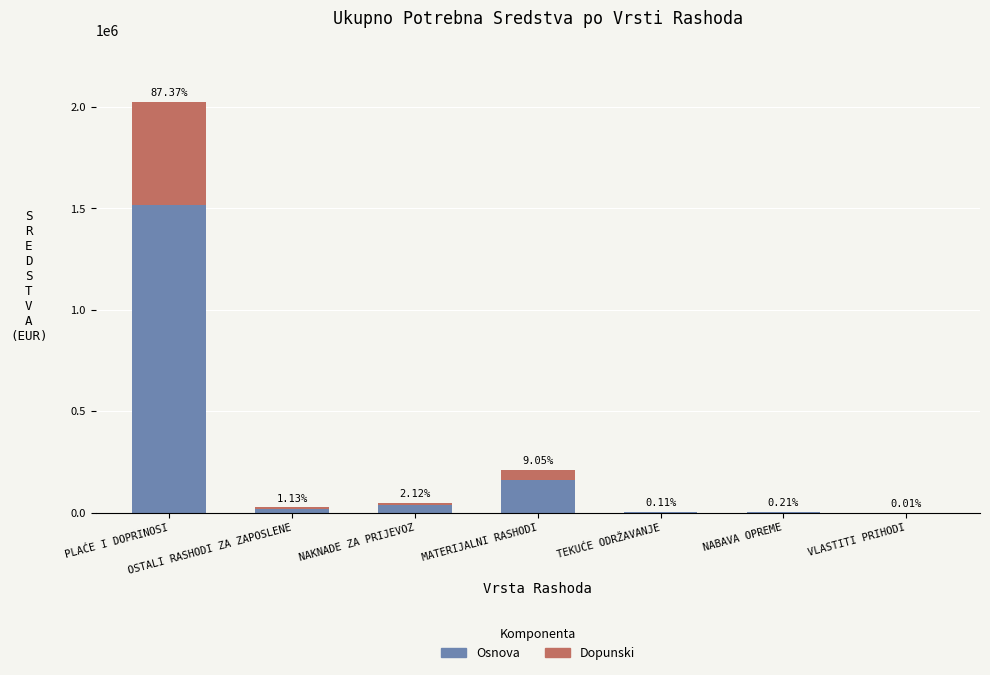

Rank the series by their maximum value, from highest to lowest.

Osnova, Dopunski